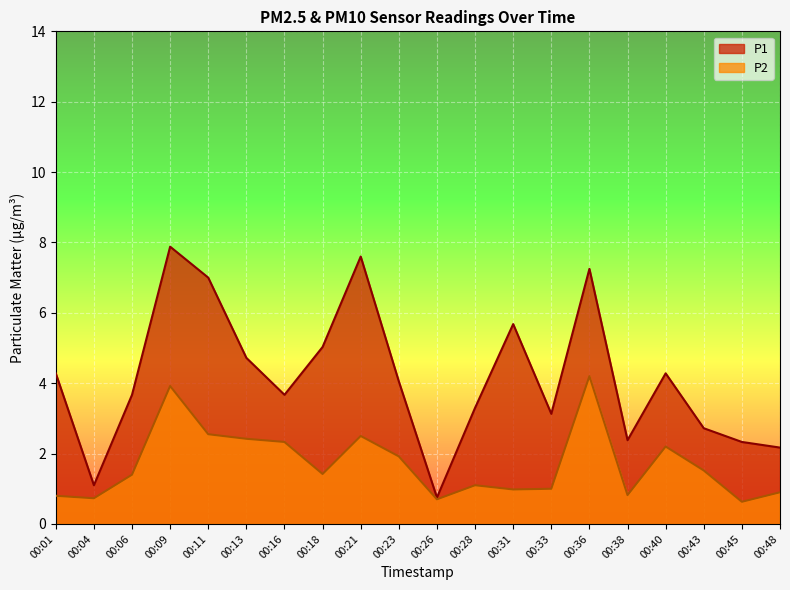

True or false: P1 has more than 1 interior local peaks.

True